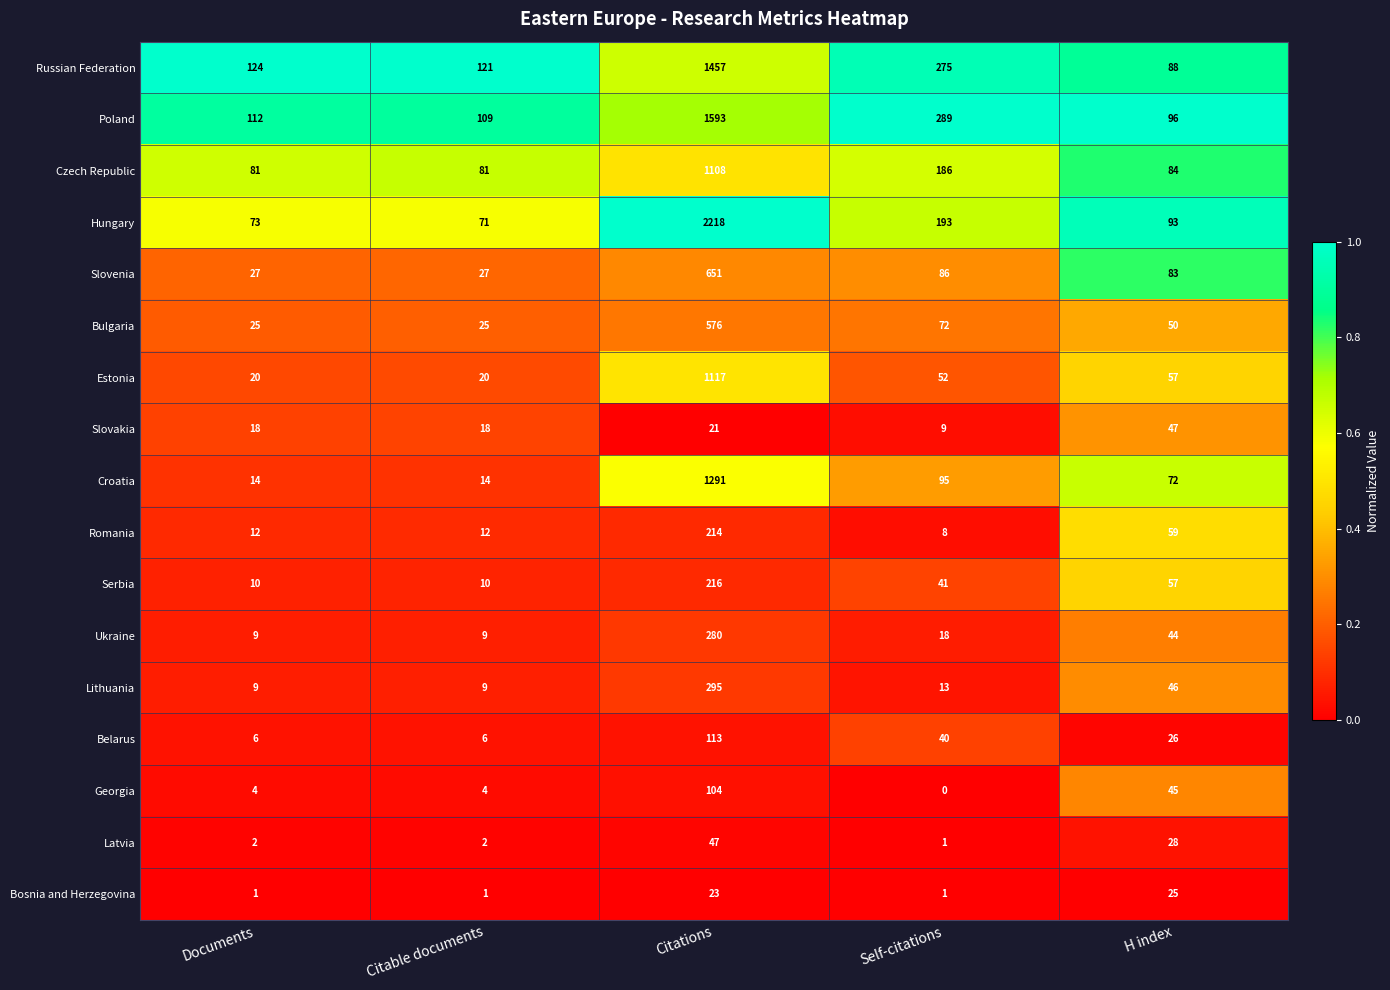

The value of Estonia at Self-citations is 52. True or false?

True